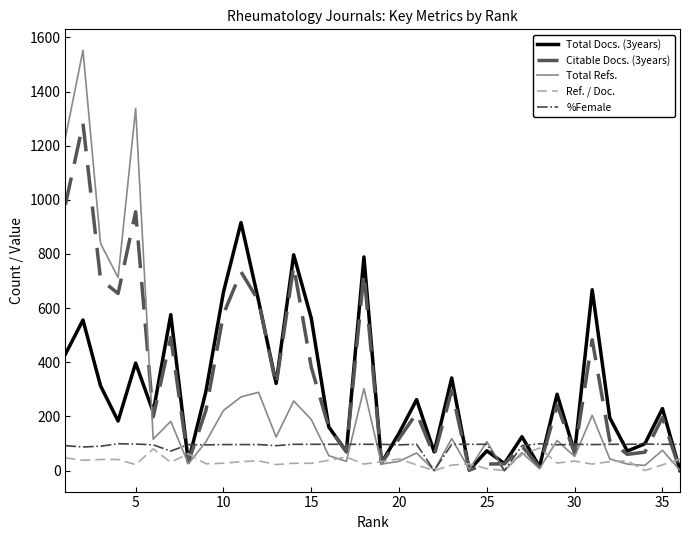

Which series has the largest range (max minus min)?

Total Refs.